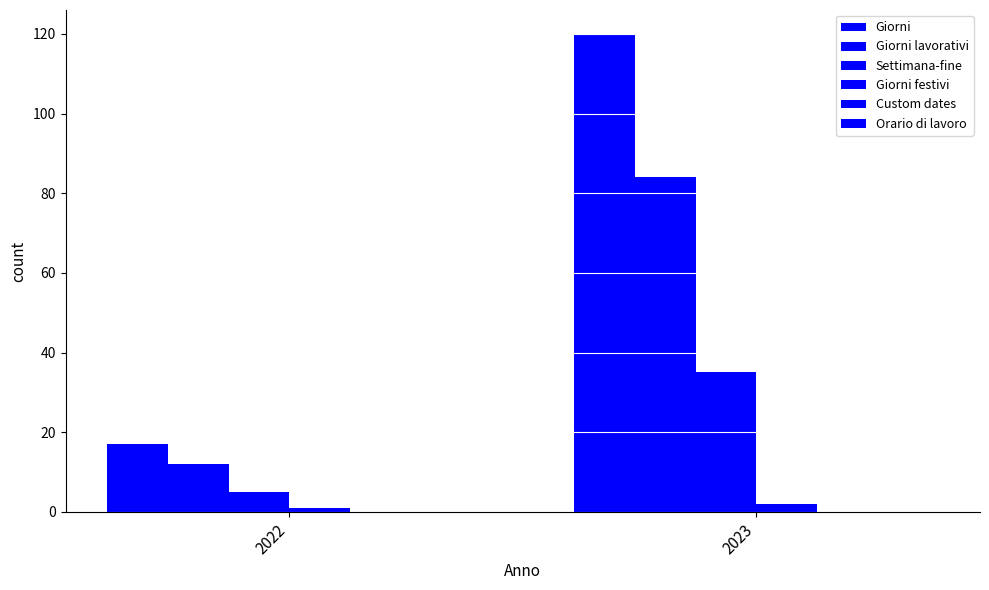

Count the number of data series in this chart.

4